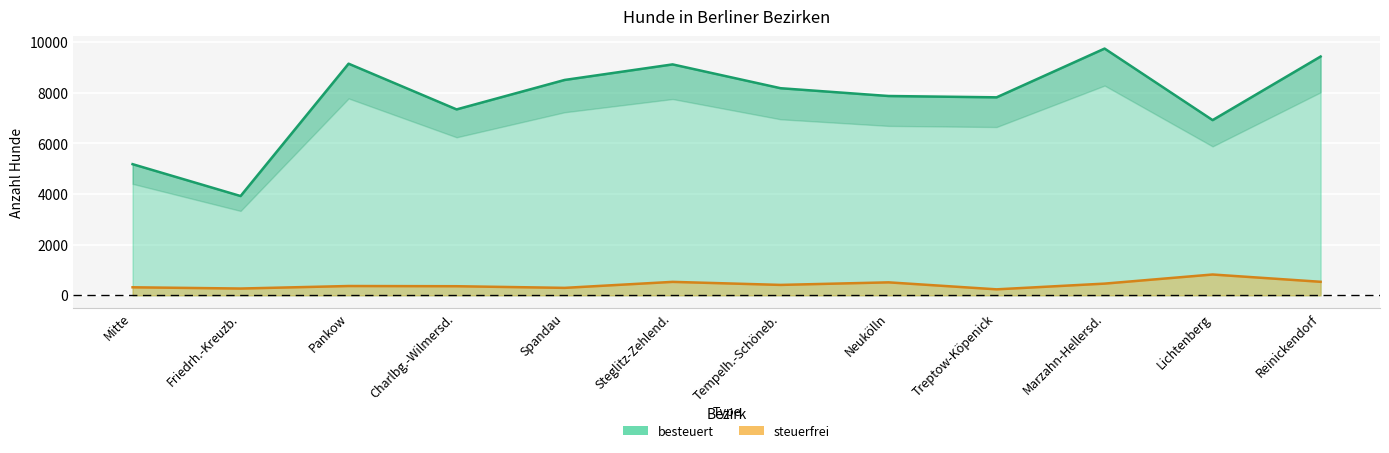

What is the label of the 5th point from the right?

Neukölln